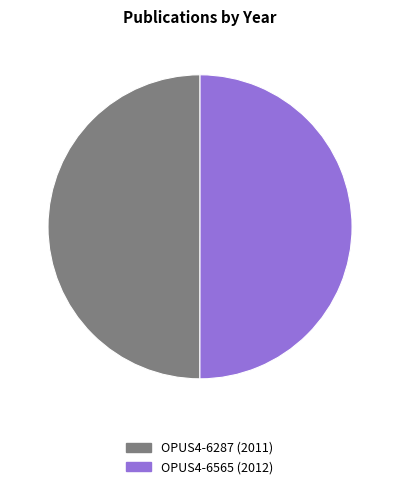

How many slices are in this pie chart?

2